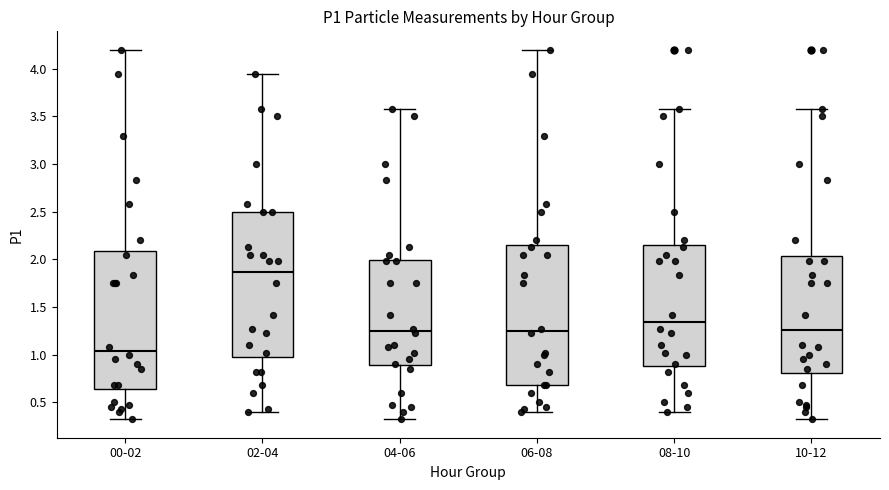

Reading left to right, transcribe this box plot: for each box, give where its median line is, the range the box spans, and where its two whiskers end, as read against the y-axis. The values are not printed on the chart, so give them approximately, as read against the axis.

00-02: median 1.05, box 0.65 to 2.10, whiskers 0.30 to 4.20
02-04: median 1.85, box 0.95 to 2.50, whiskers 0.40 to 3.95
04-06: median 1.25, box 0.90 to 2.00, whiskers 0.30 to 3.60
06-08: median 1.25, box 0.70 to 2.15, whiskers 0.40 to 4.20
08-10: median 1.35, box 0.90 to 2.15, whiskers 0.40 to 3.60
10-12: median 1.25, box 0.80 to 2.05, whiskers 0.30 to 3.60